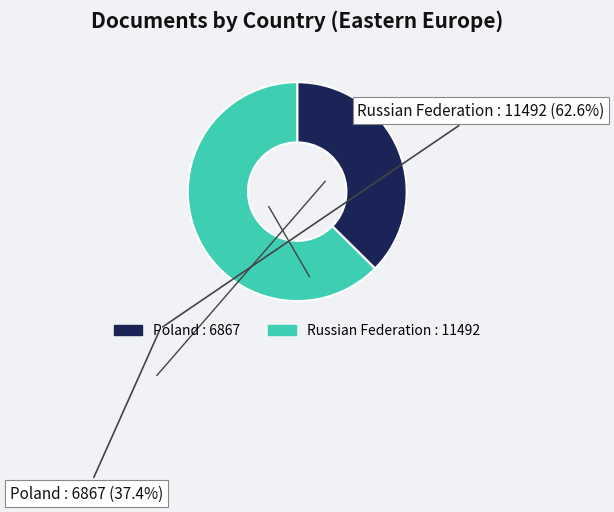

The Poland slice represents 52% of the pie. True or false?

False